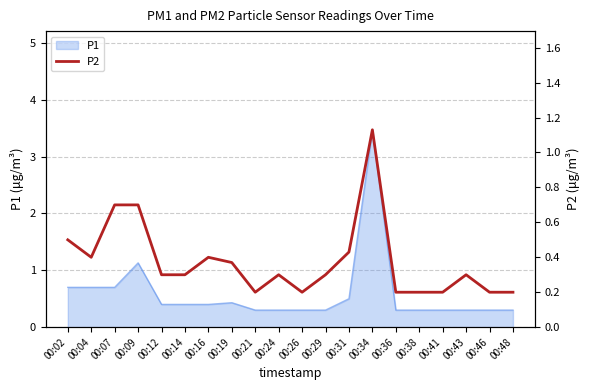

Reading left to right, extract all data points from this chart.

00:02=0.5	00:04=0.4	00:07=0.7	00:09=0.7	00:12=0.3	00:14=0.3	00:16=0.4	00:19=0.4	00:21=0.2	00:24=0.3	00:26=0.2	00:29=0.3	00:31=0.4	00:34=1.1	00:36=0.2	00:38=0.2	00:41=0.2	00:43=0.3	00:46=0.2	00:48=0.2